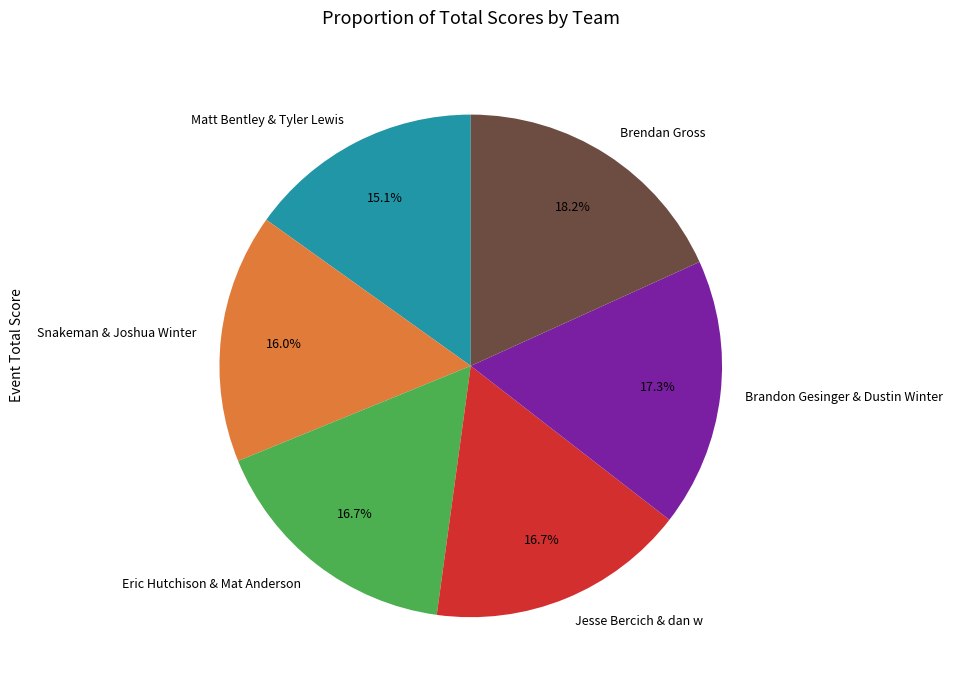

What percentage do Matt Bentley & Tyler Lewis and Brandon Gesinger & Dustin Winter together represent?

32.4%